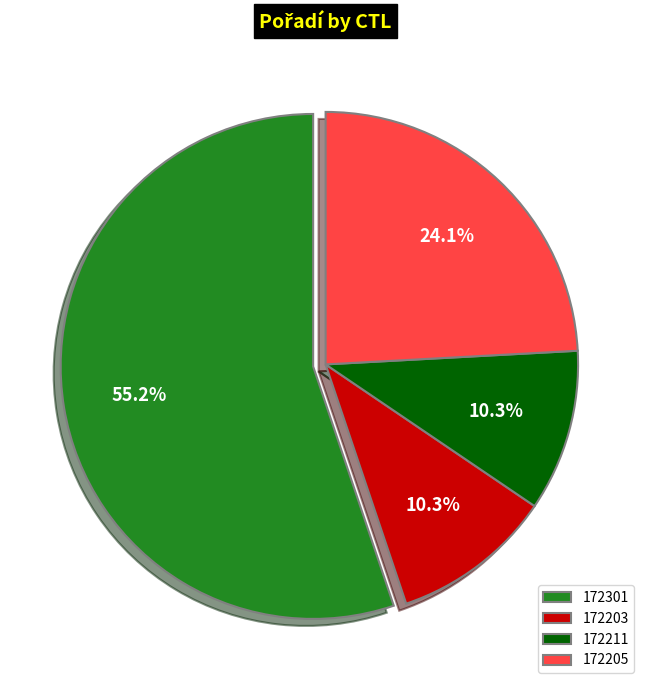

What portion of the pie excludes 172211?

89.7%